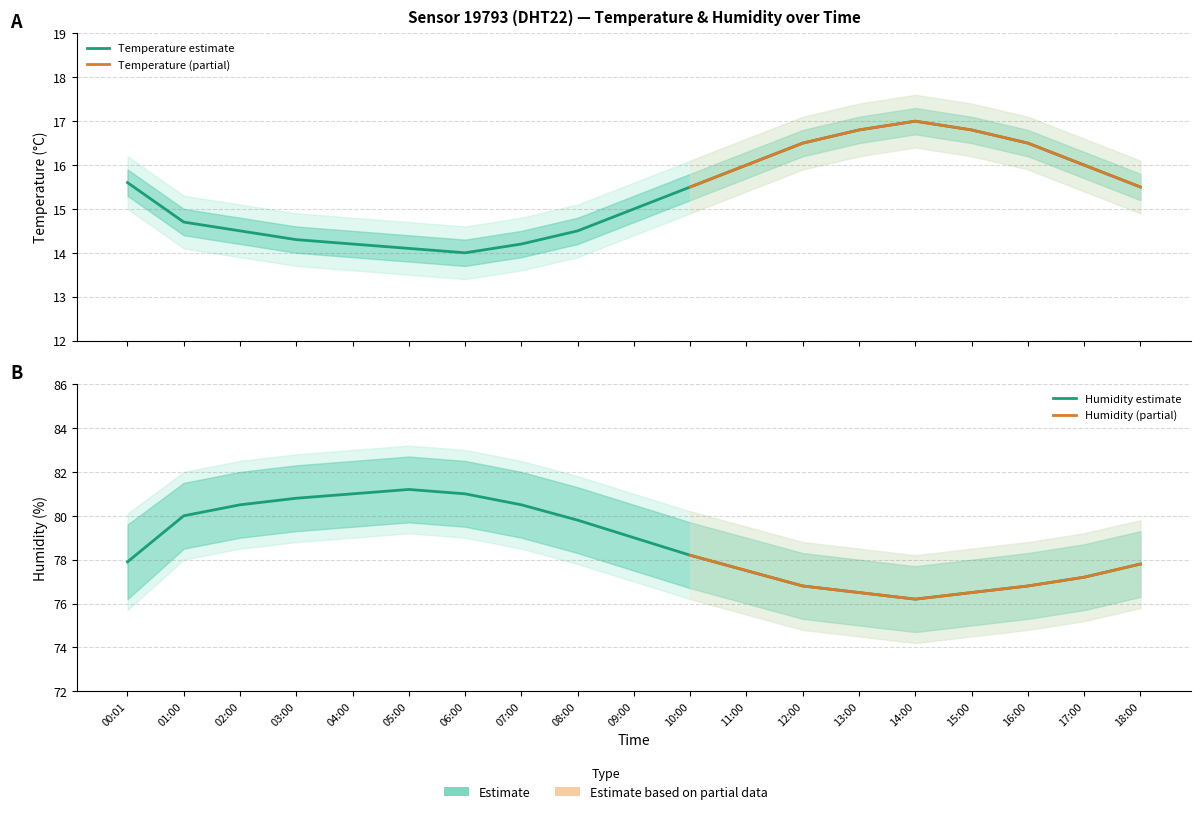

Which series has the largest total across all categories?

humidity_upper